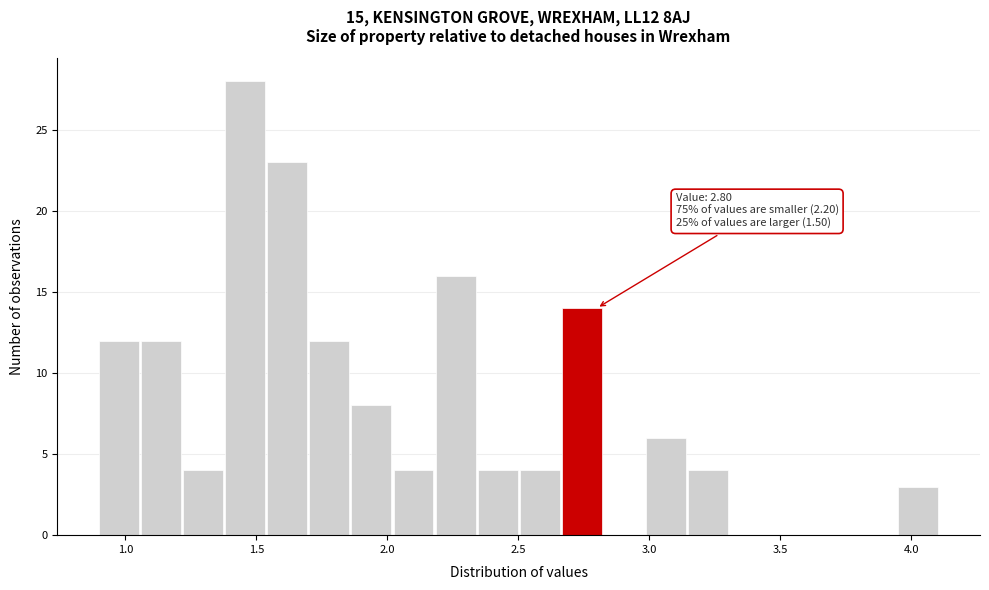

Read against the x-axis, roughly where is the centre of the tallest bar?

1.45